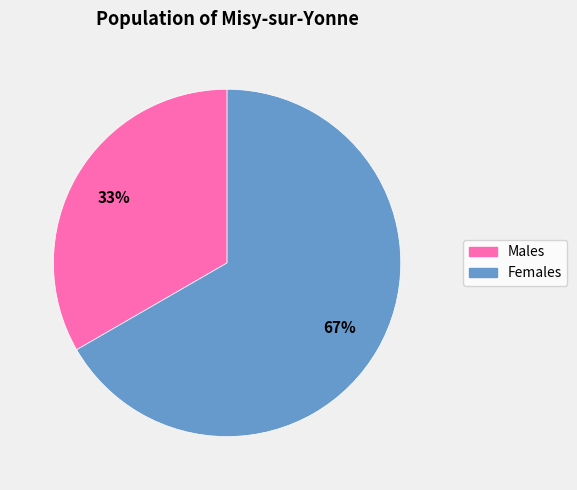

Which category has the biggest portion of the pie?

Females